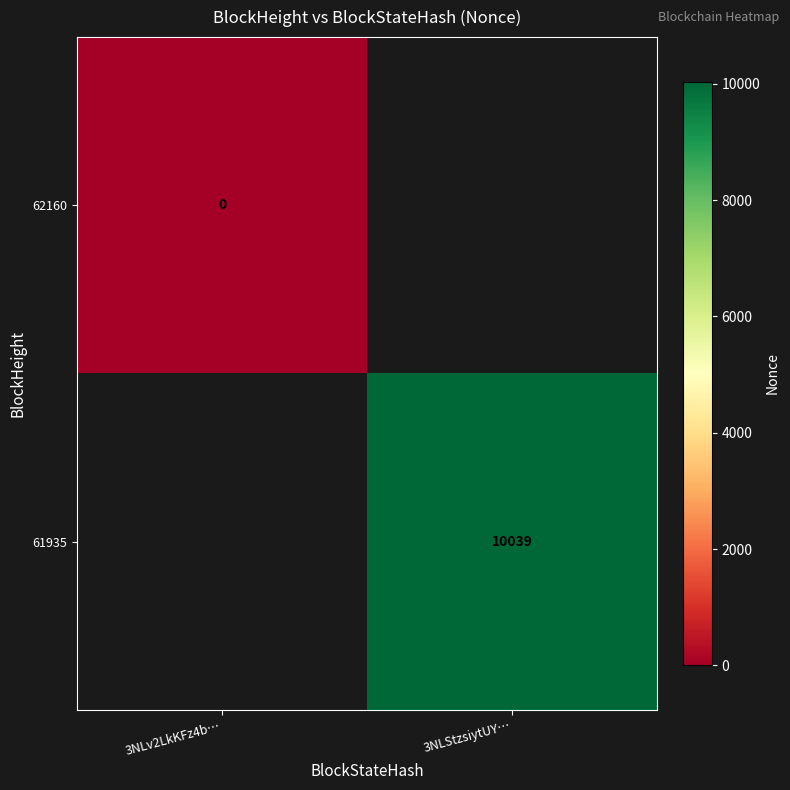

How many series are shown in this chart?

2